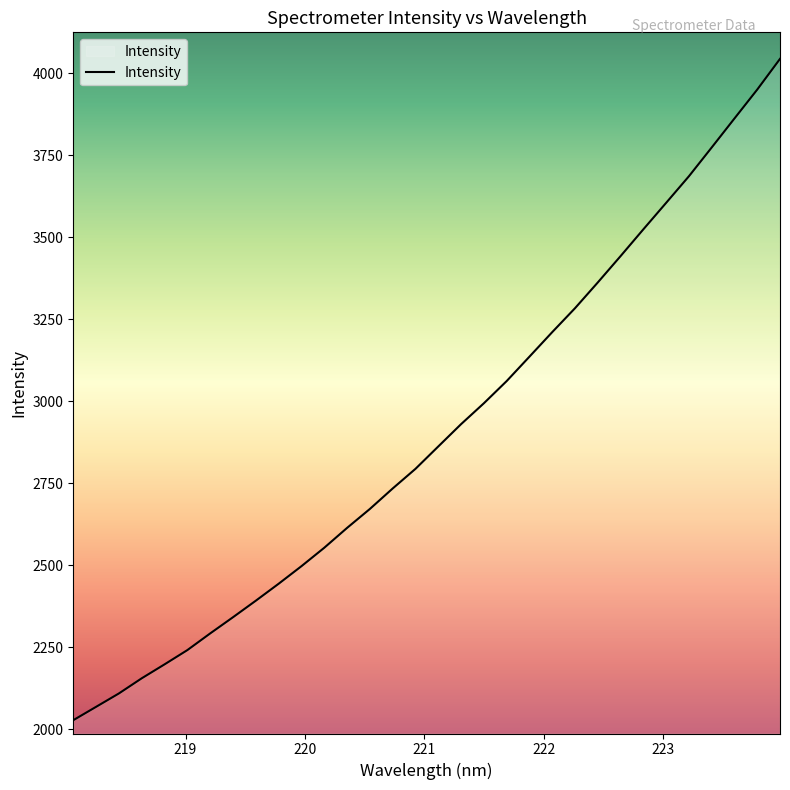

What is the minimum value shown in the chart?

2027.8